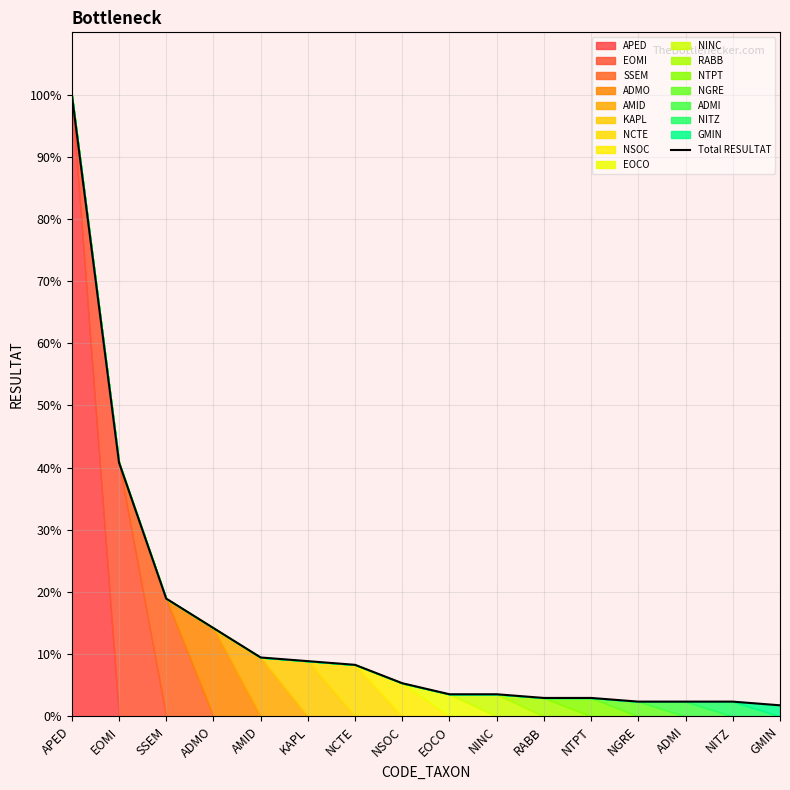

Reading left to right, extract all data points from this chart.

169	69	32	24	16	15	14	9	6	6	5	5	4	4	4	3